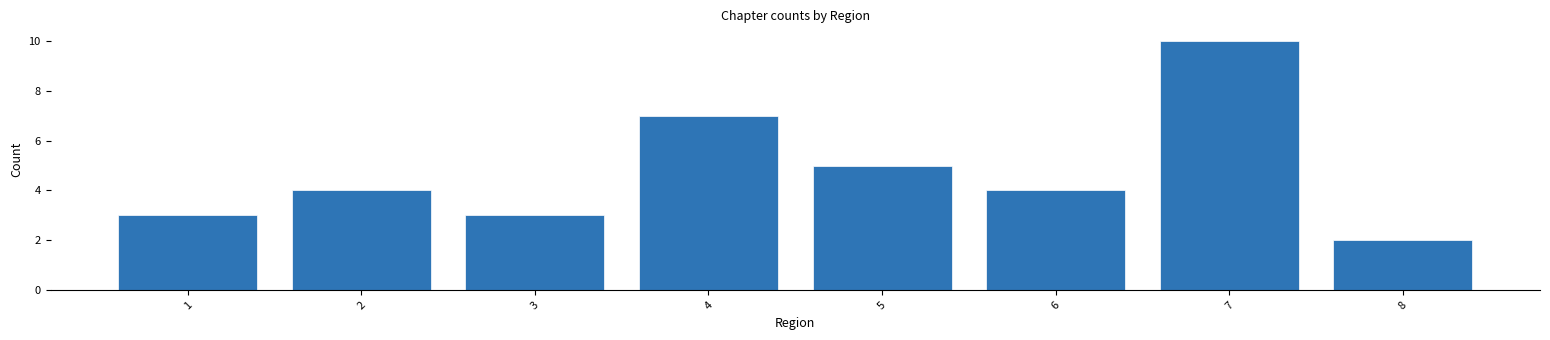

Reading right to left, extract all data points from this chart.

8=2	7=10	6=4	5=5	4=7	3=3	2=4	1=3